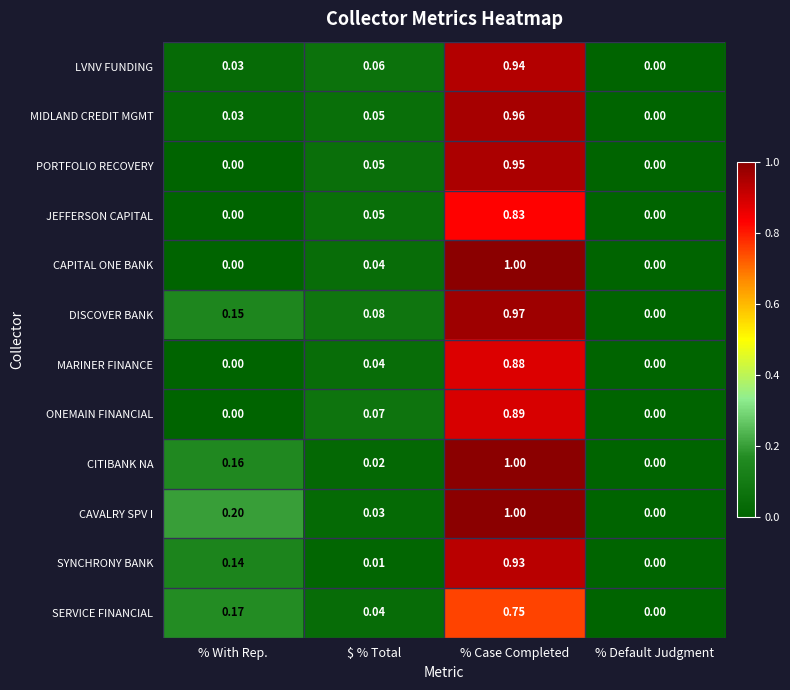

How many series are shown in this chart?

12